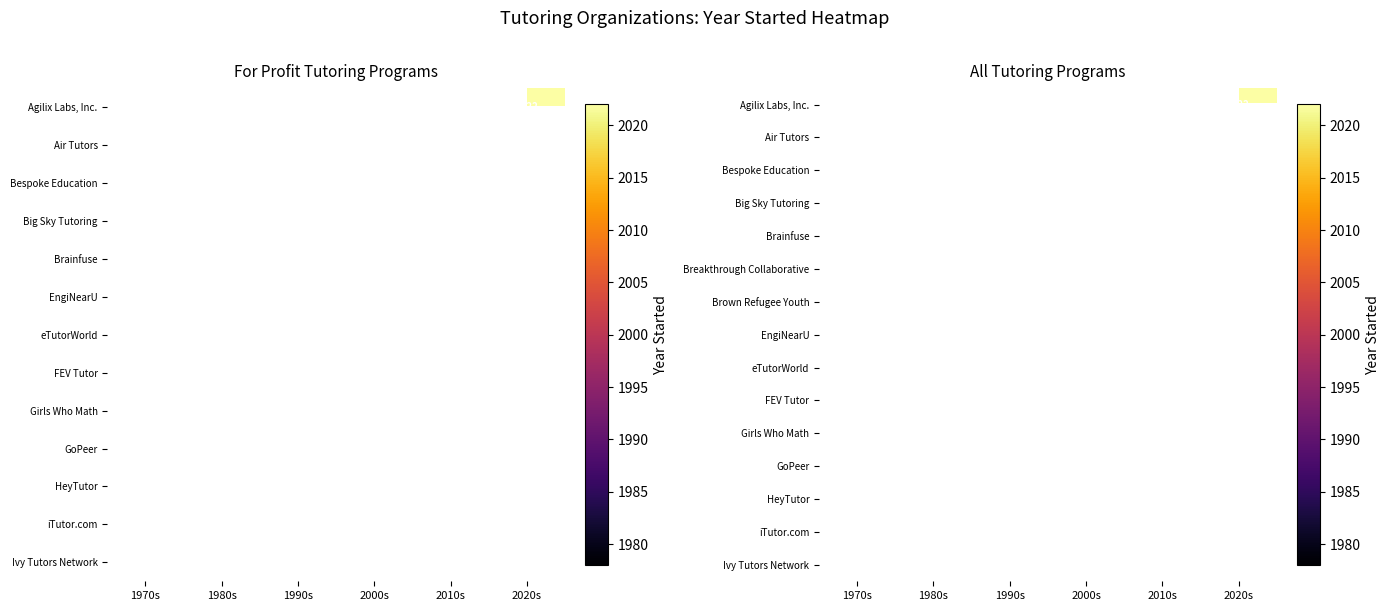

What is the greatest value displayed?

2022